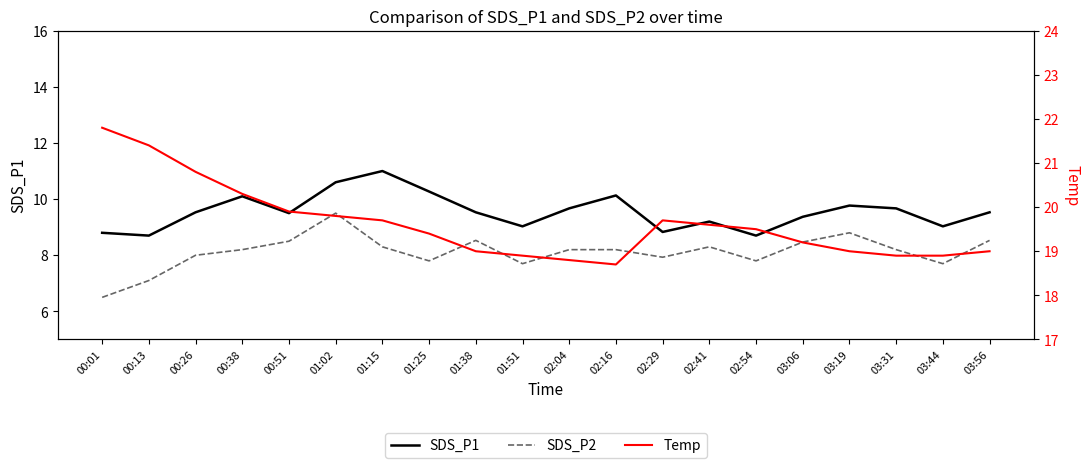

Count the number of data series in this chart.

3